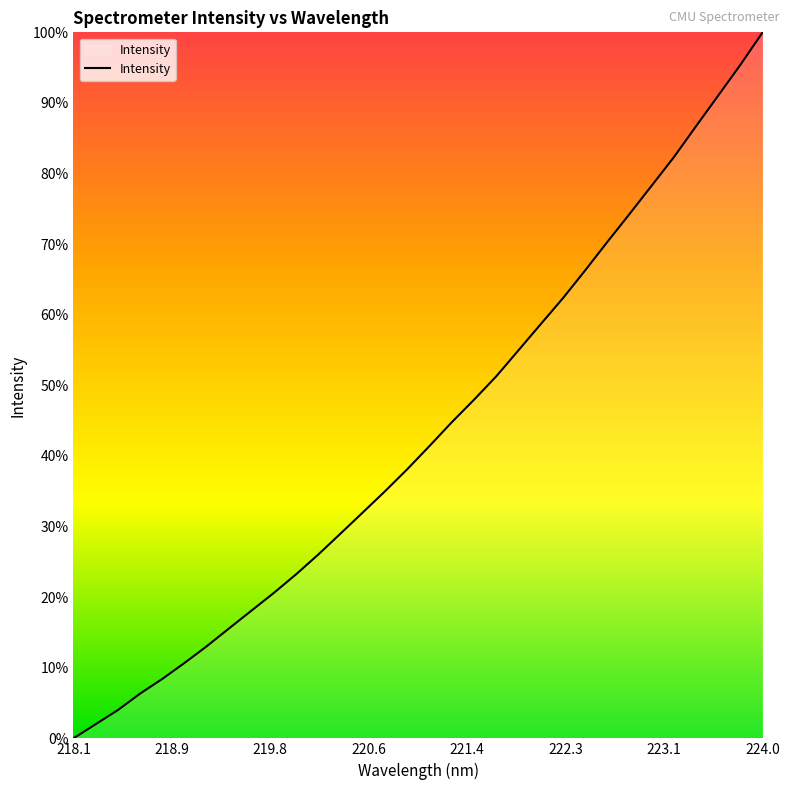

What is the maximum value shown in the chart?

100.0